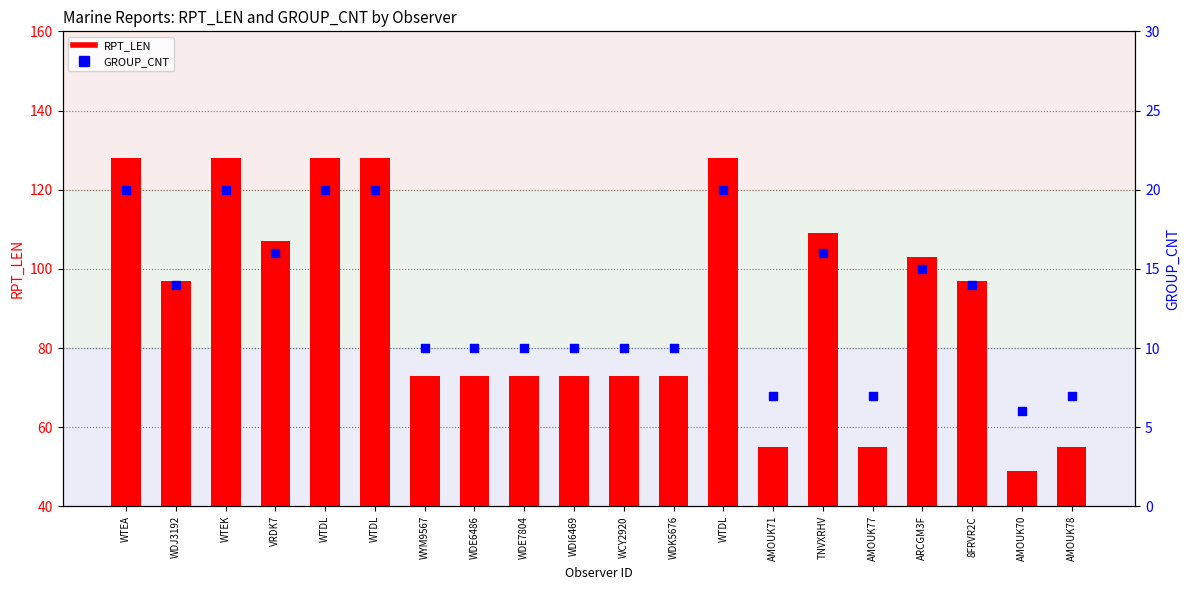

Is the value of RPT_LEN at AMOUK77 greater than the value of GROUP_CNT at 8FRVR2C?

Yes